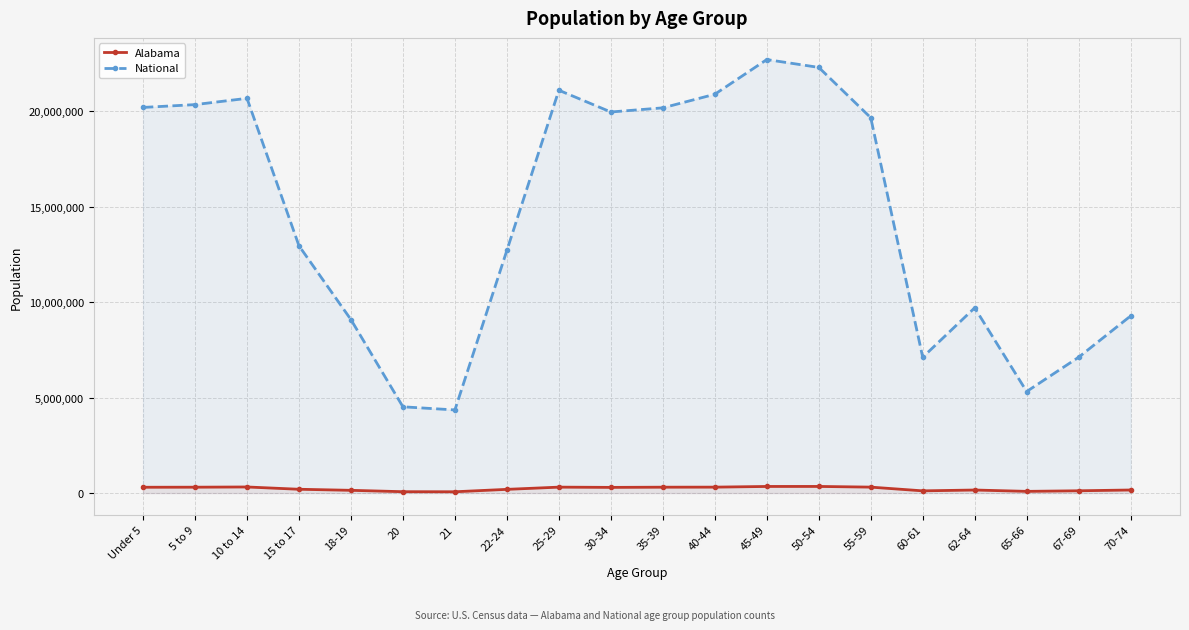

Rank the categories by Alabama value from lowest to highest.

21, 20, 65-66, 60-61, 67-69, 18-19, 62-64, 70-74, 22-24, 15 to 17, 30-34, Under 5, 5 to 9, 35-39, 25-29, 40-44, 55-59, 10 to 14, 45-49, 50-54